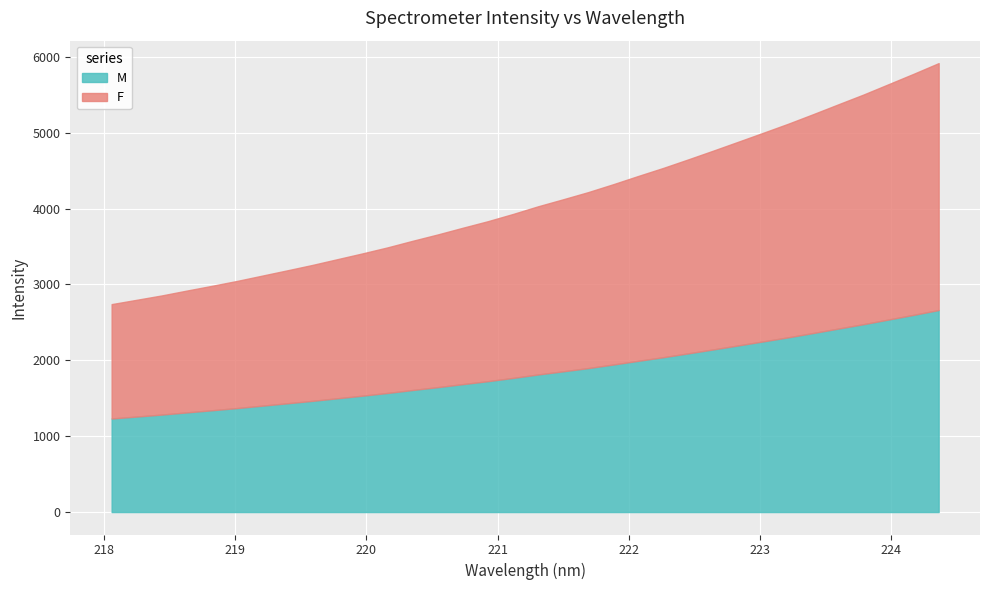

How many lines are shown in the chart?

2